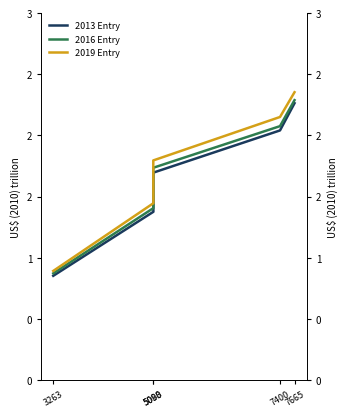

What is the highest value of the 2016 Entry series?

22890